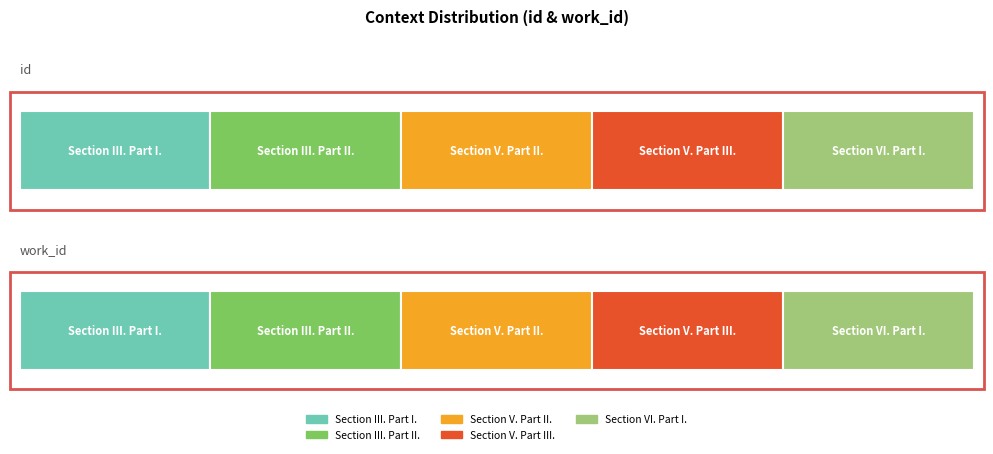

What value does the Section VI. Part I. series have at work_id, to the nearest 10?

4870